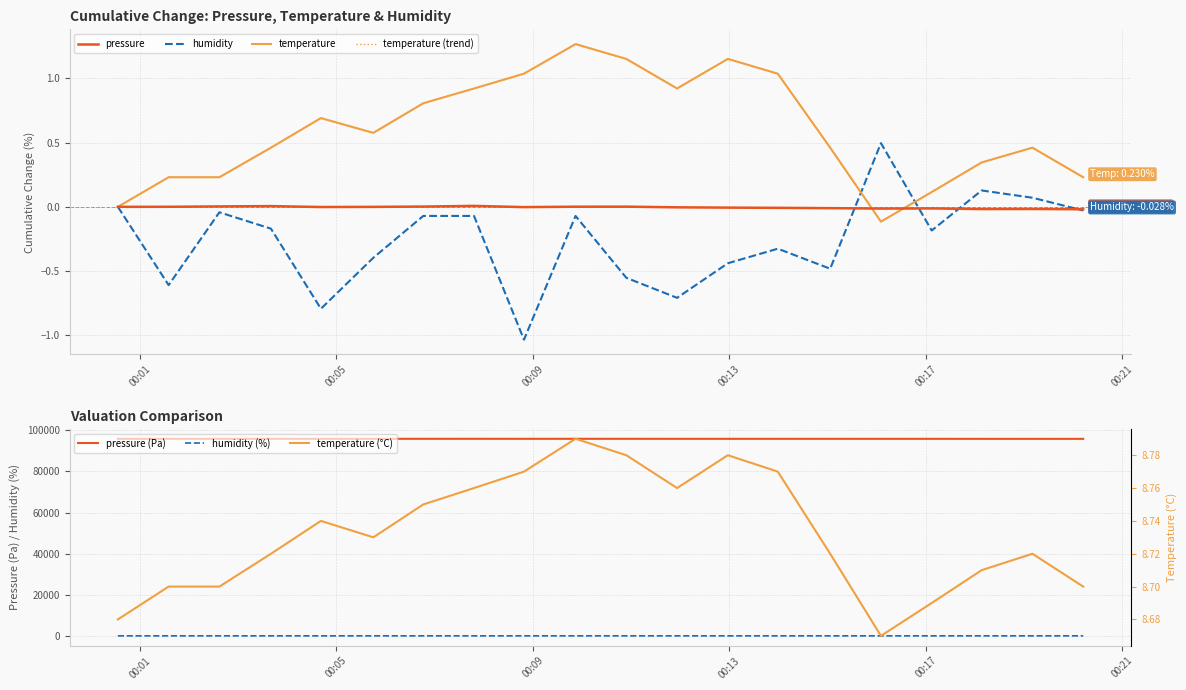

List the series in order of their peak value, highest first.

temperature, humidity, pressure